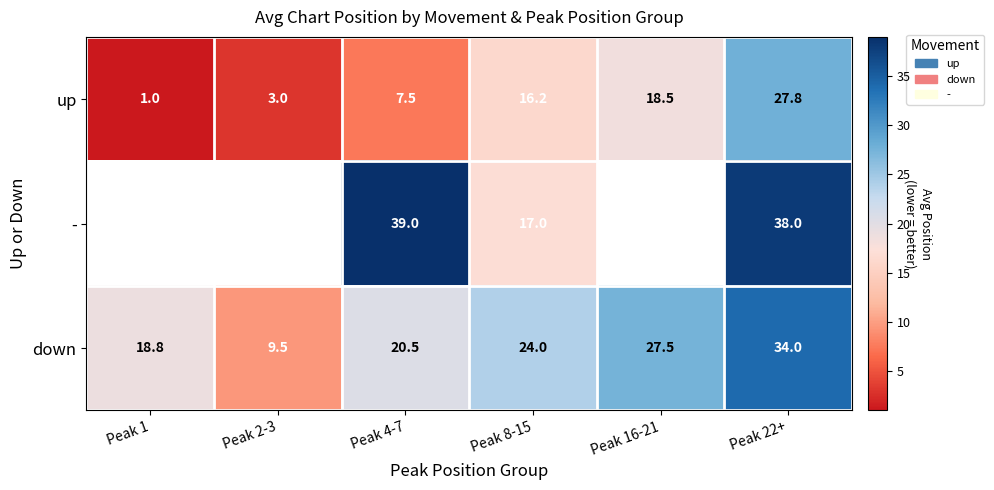

At Peak 22+, list the series in order from smallest to largest.

up, down, -